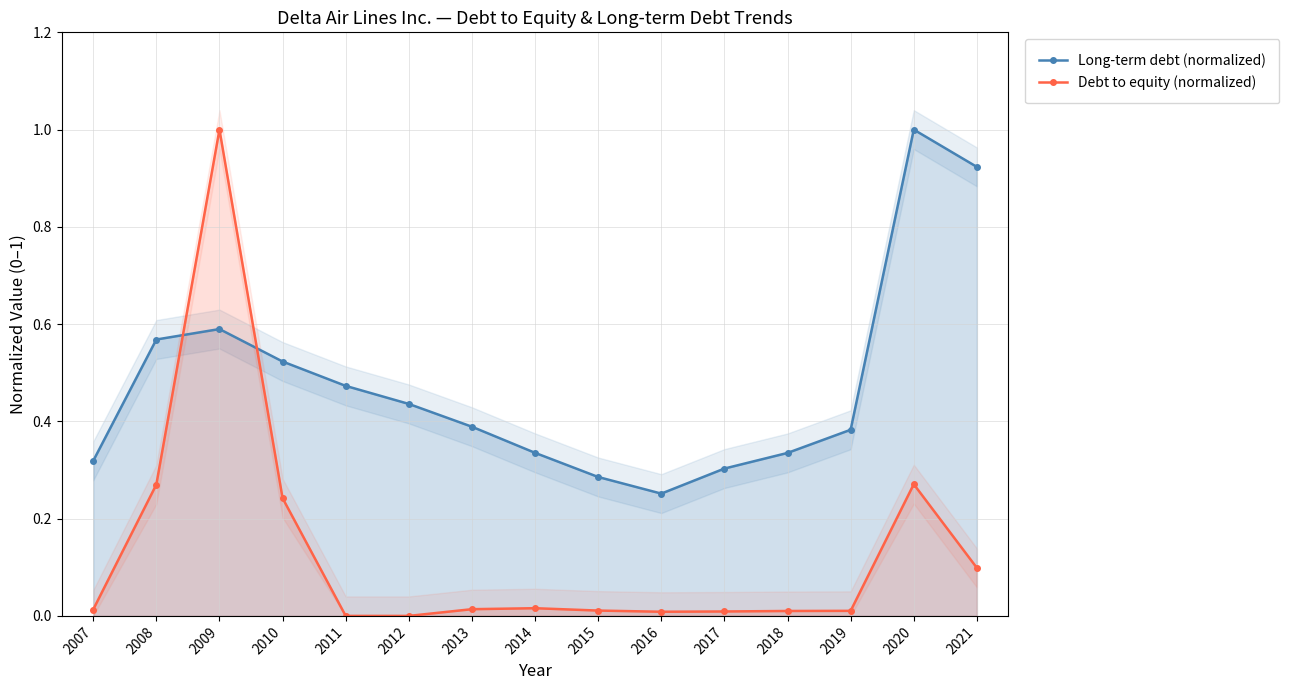

Count the Long-term debt (normalized) values in the range 0 to 1.

15